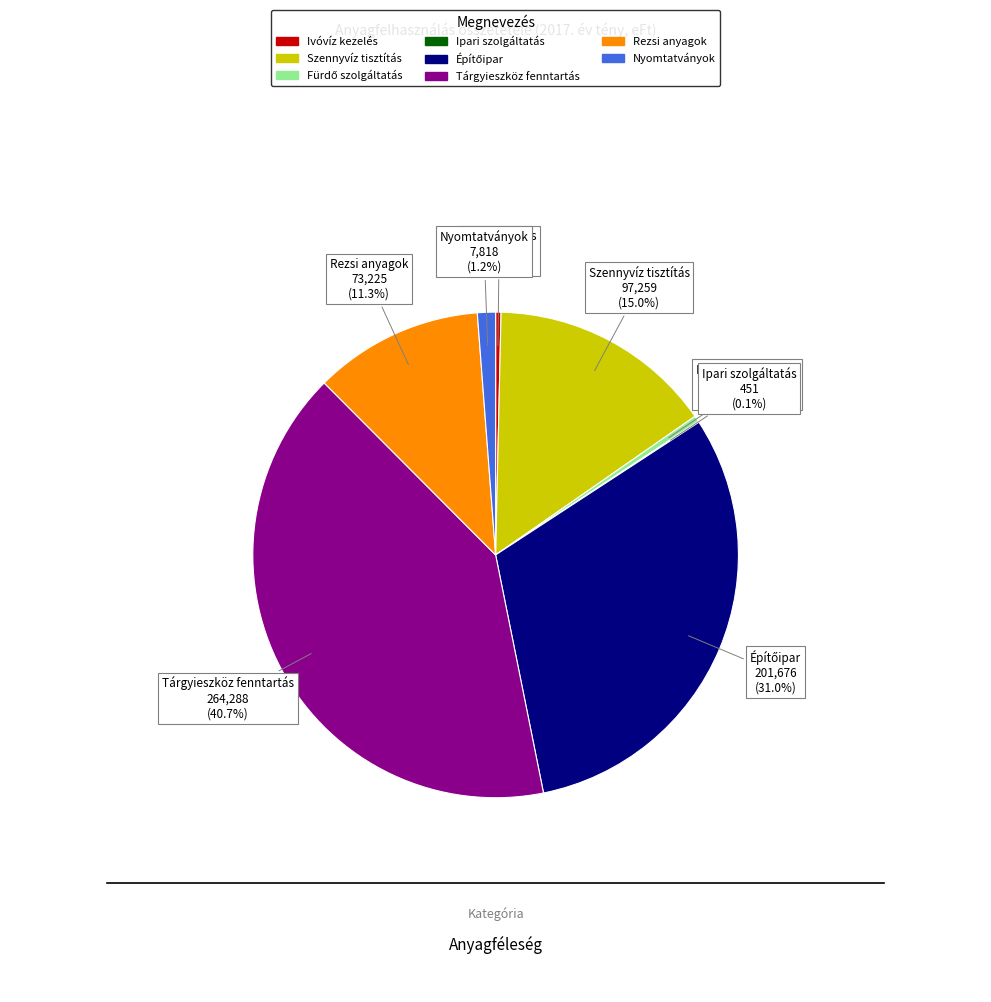

What is the ratio of the value at Tárgyieszköz fenntartás to the value at Szennyvíz tisztítás?

2.7